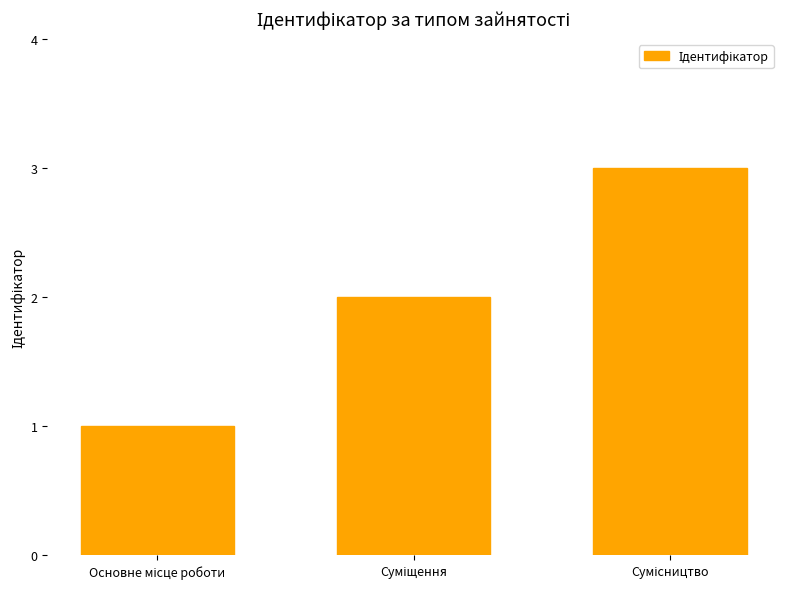

What is the sum of all values?

6